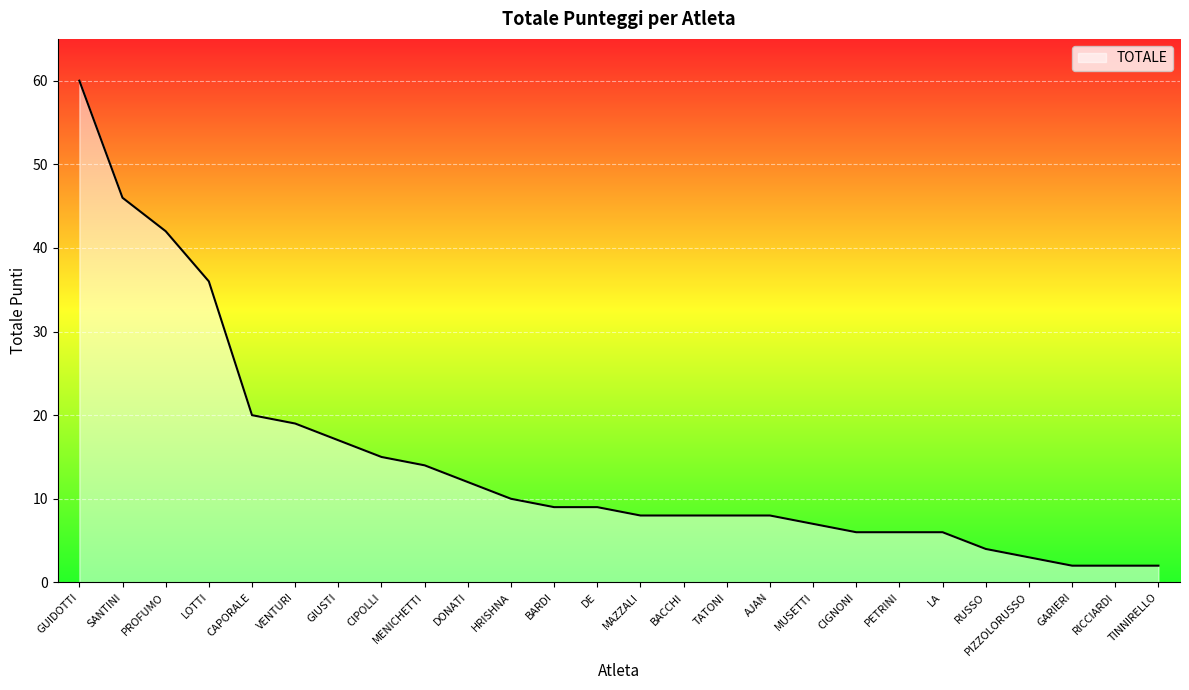

What is the ratio of the value at CAPORALE to the value at GUIDOTTI?

0.3